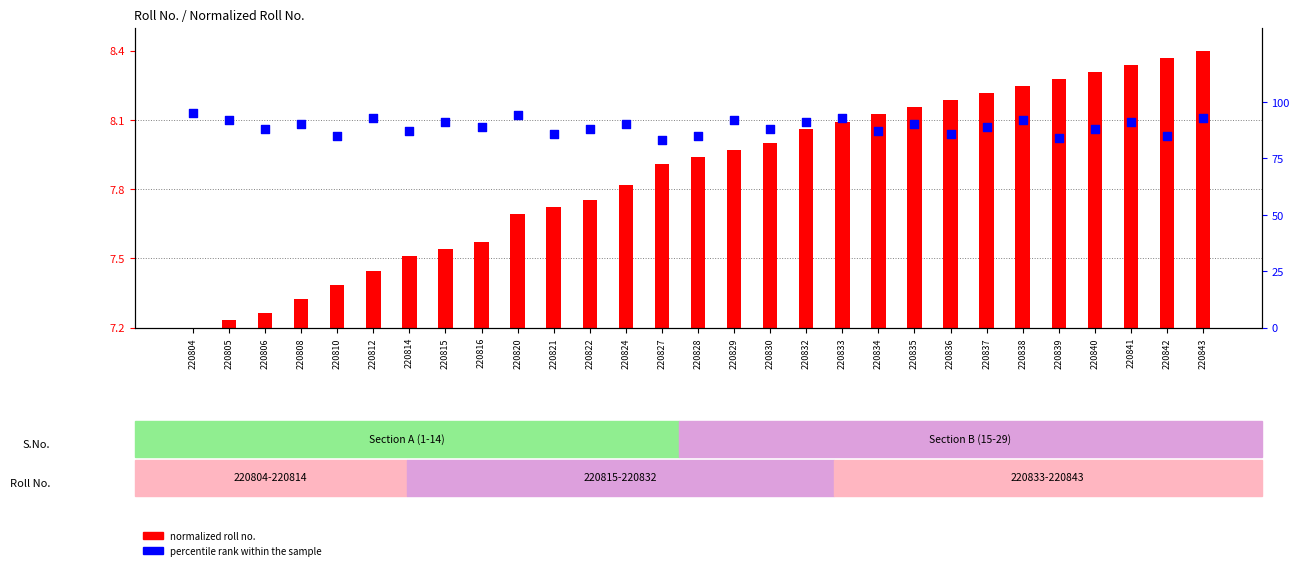

Is the value of normalized roll no. at 220843 greater than the value of percentile rank within the sample at 220808?

No